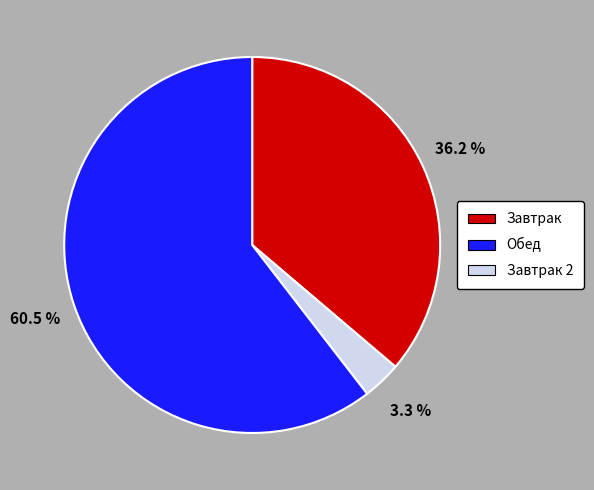

Which slice is the smallest?

Обед